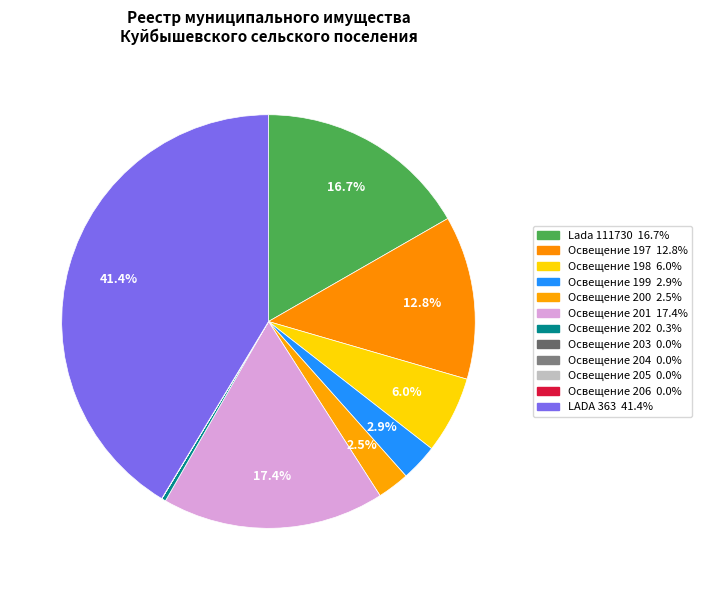

How many slices are in this pie chart?

12